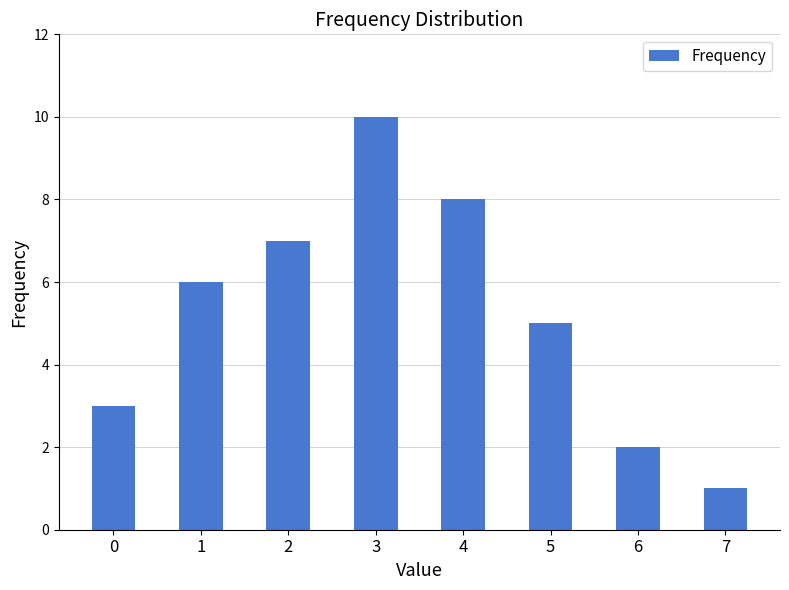

Approximately how many times larger is the value at 4 compared to 6?

4.0